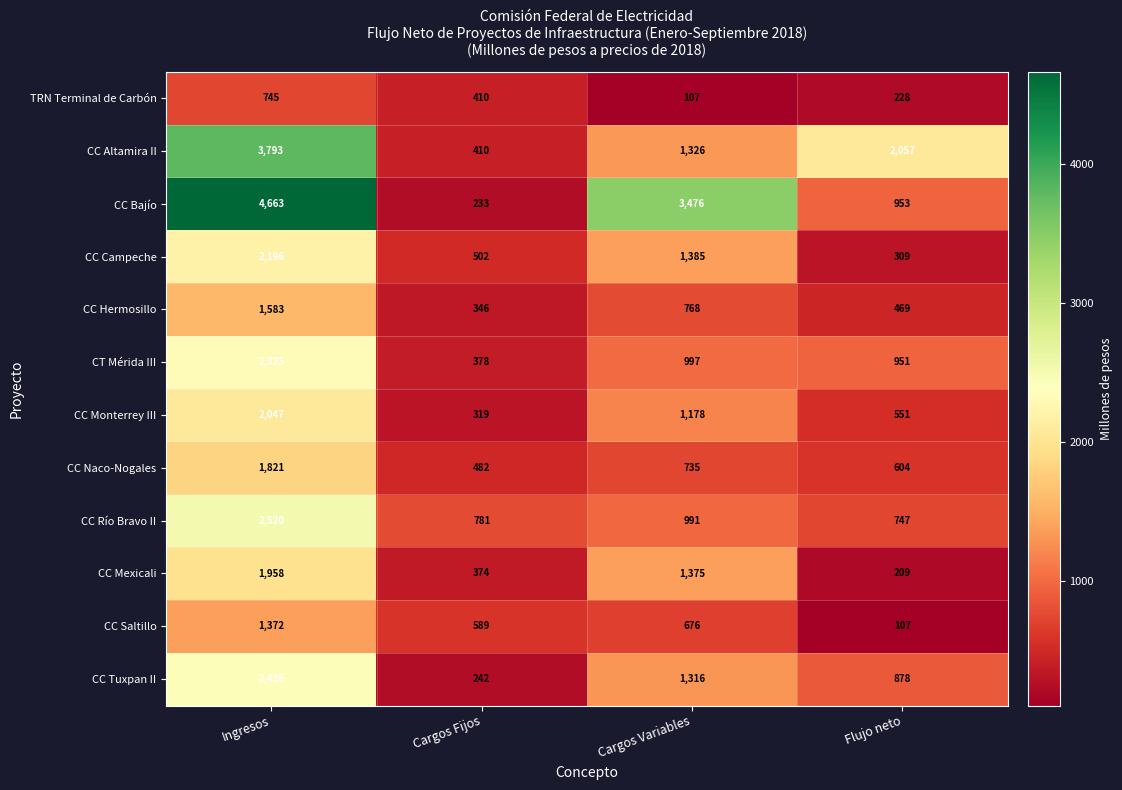

Between Ingresos and Flujo neto, which series saw the biggest shift?

CC Bajío